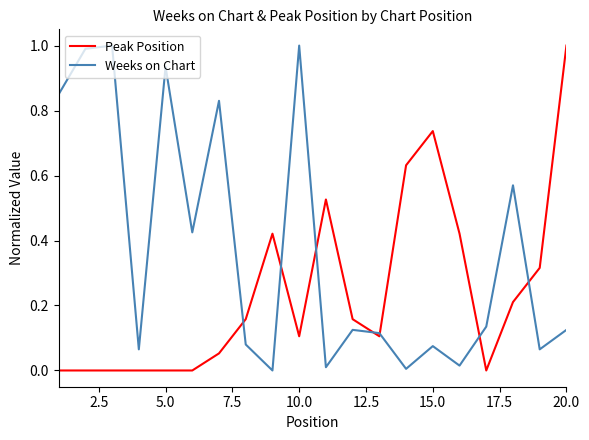

How many distinct data groups are displayed?

2